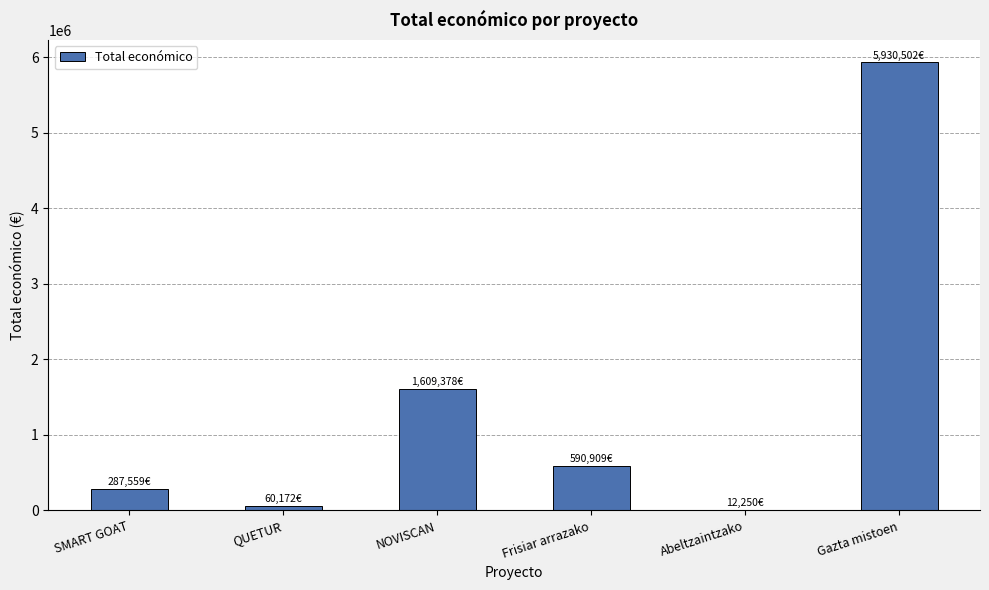

How many series are shown in this chart?

1